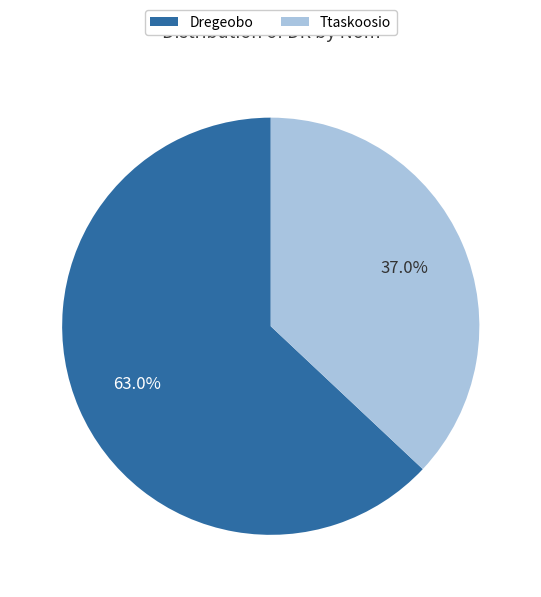

Is Ttaskoosio the majority of the pie?

No